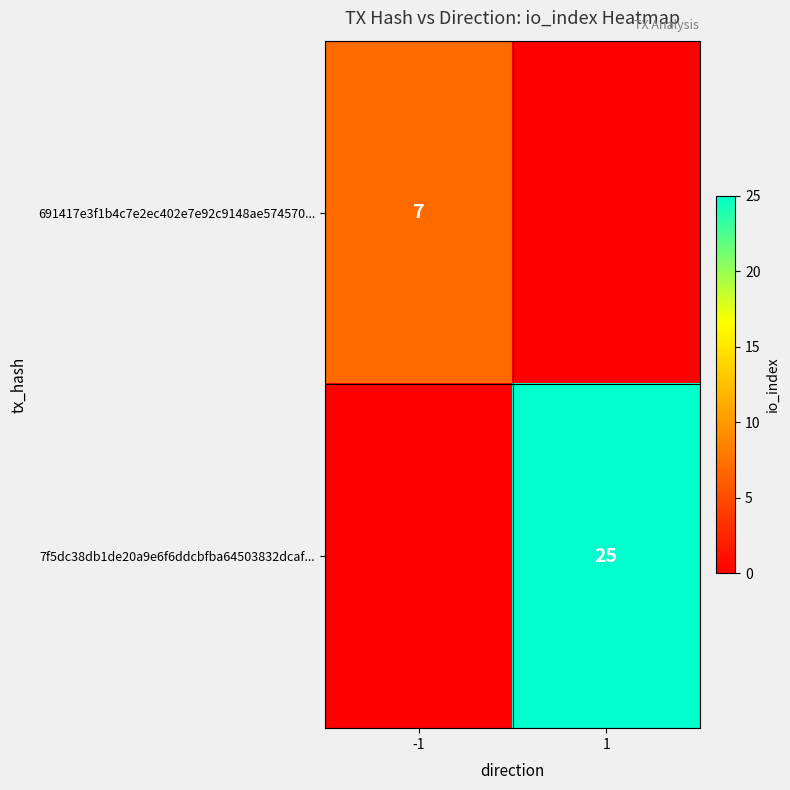

Is it true that 691417e3f1b4c7e2ec402e7e92c9148ae574570... equals 7 at -1?

True